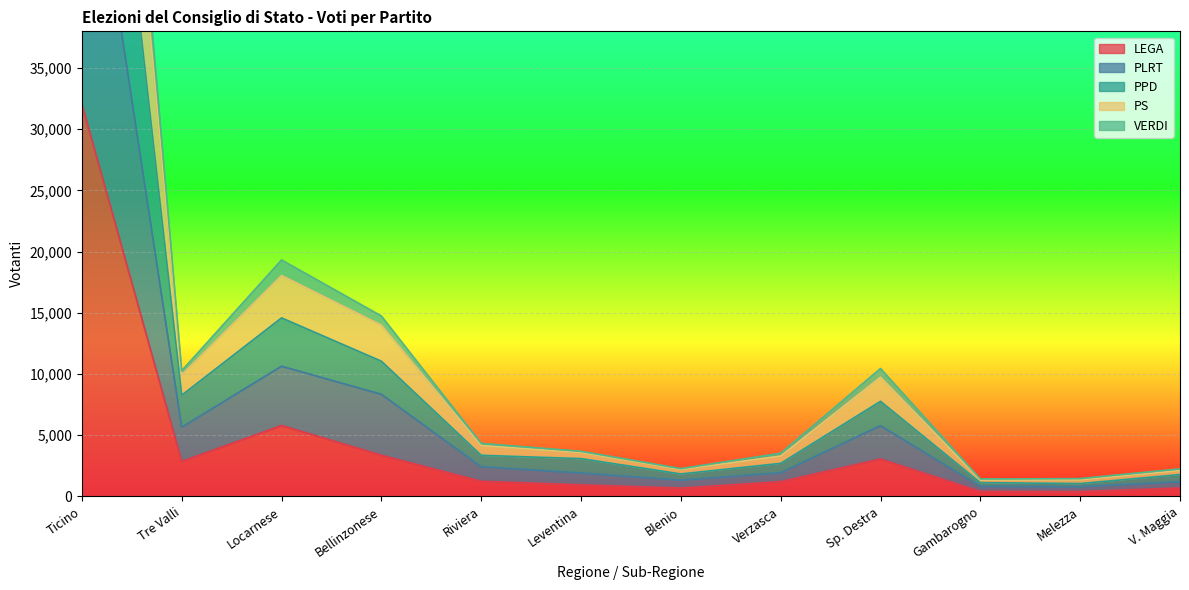

What is the difference between the highest and lowest values at Gambarogno?

1014